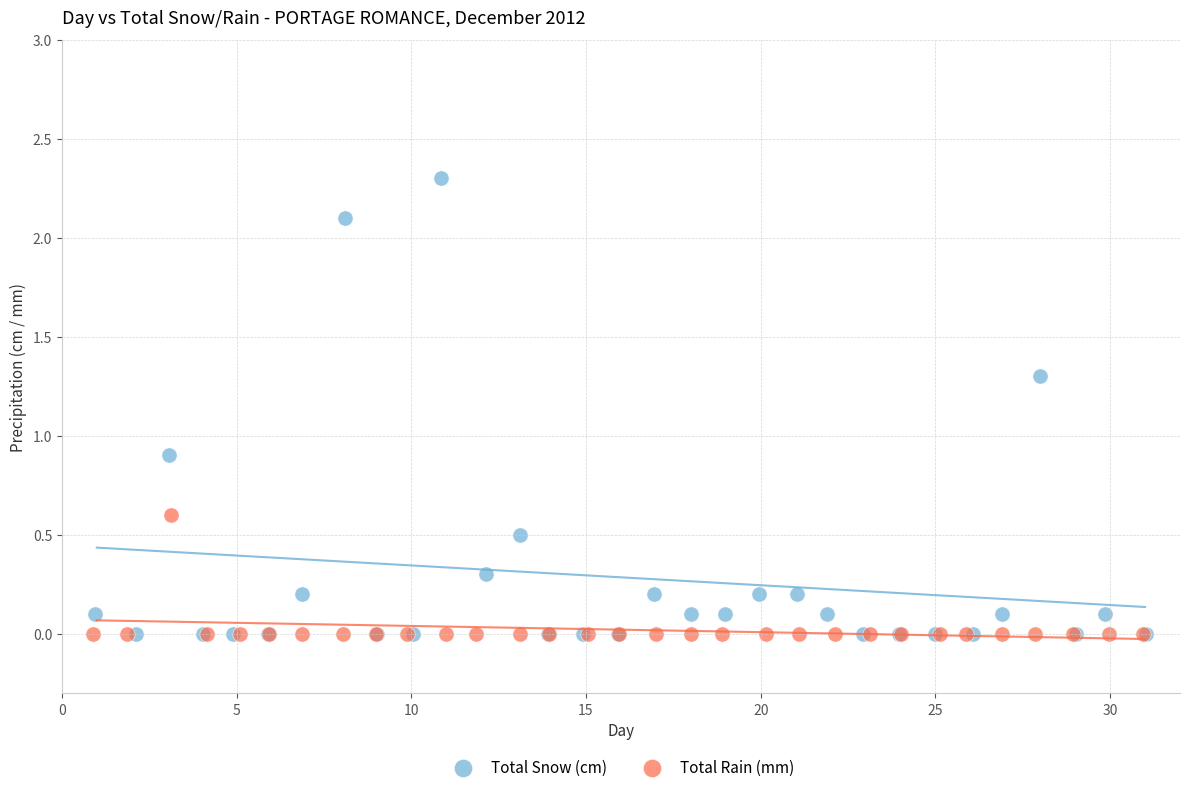

Which series reaches the maximum Y coordinate?

Total Snow (cm)